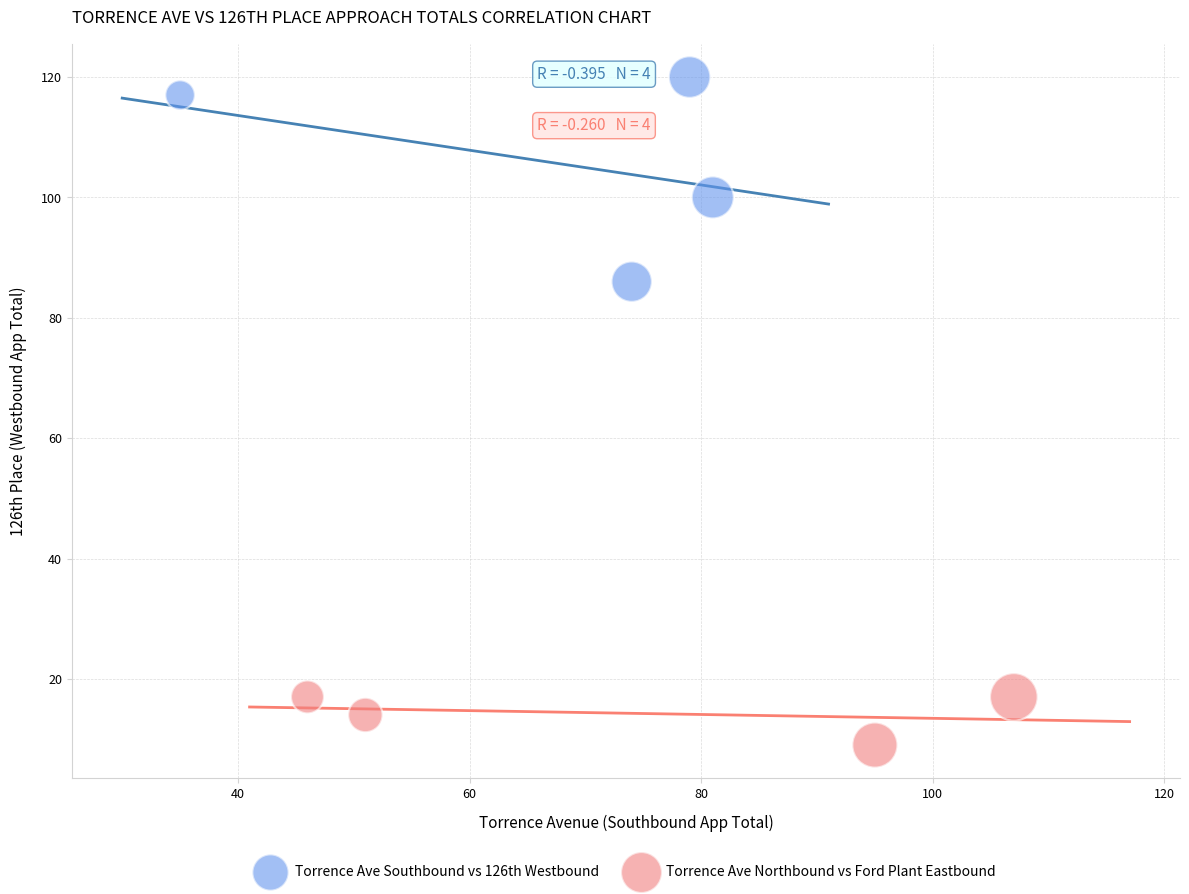

Which series reaches the minimum Y coordinate?

Torrence Ave Northbound vs Ford Plant Eastbound